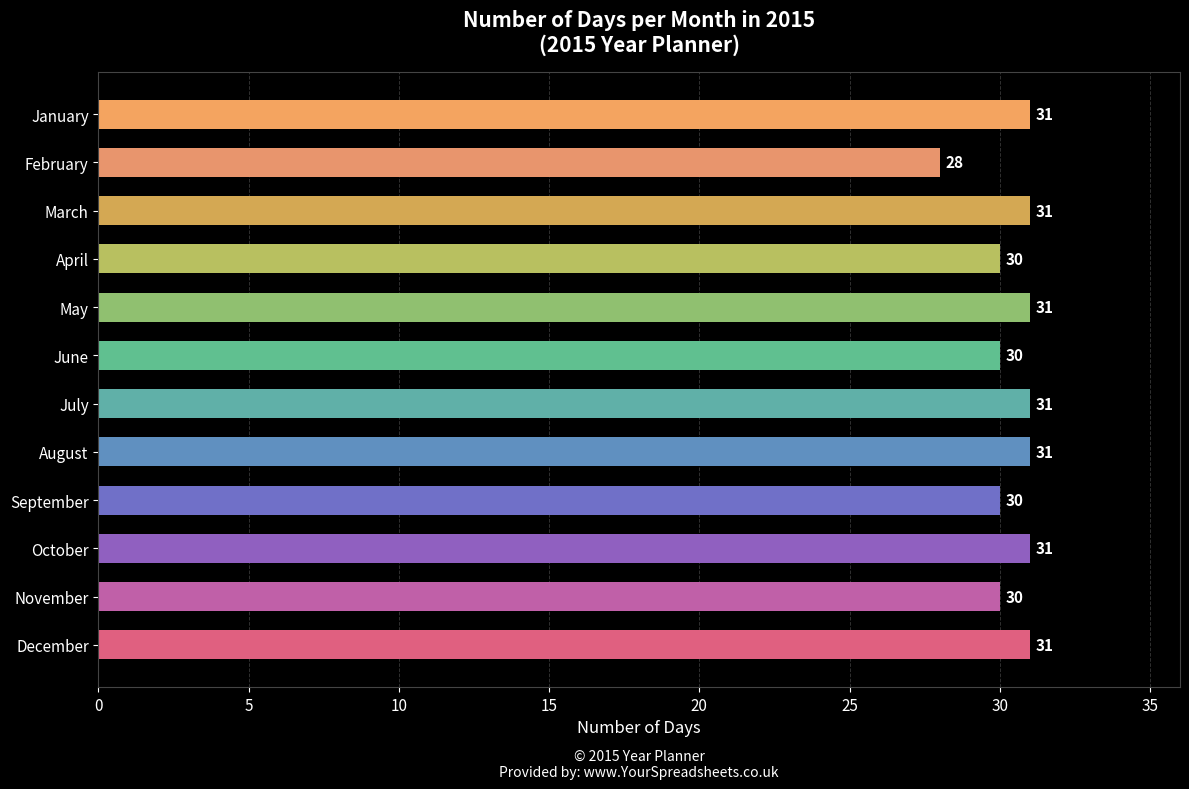

Between October and September, which is larger?

October